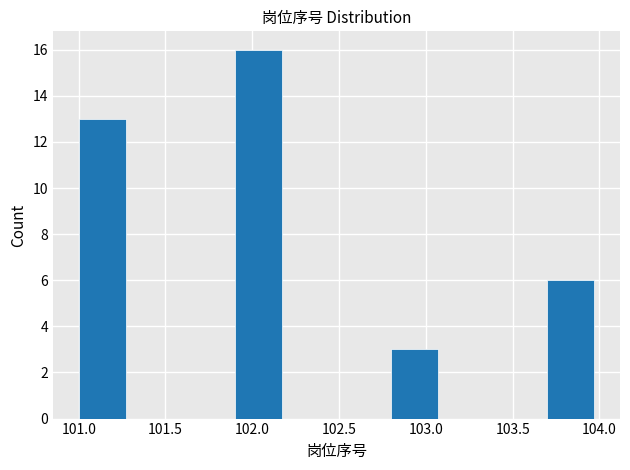

Reading left to right, list every bar in this chart as the range it spans on the x-axis followed by its height. The values are not printed on the chart, so give them approximately, as read against the axis.

101.0 to 101.3: 13
101.3 to 101.6: 0
101.6 to 101.9: 0
101.9 to 102.2: 16
102.2 to 102.5: 0
102.5 to 102.8: 0
102.8 to 103.1: 3
103.1 to 103.4: 0
103.4 to 103.7: 0
103.7 to 104.0: 6